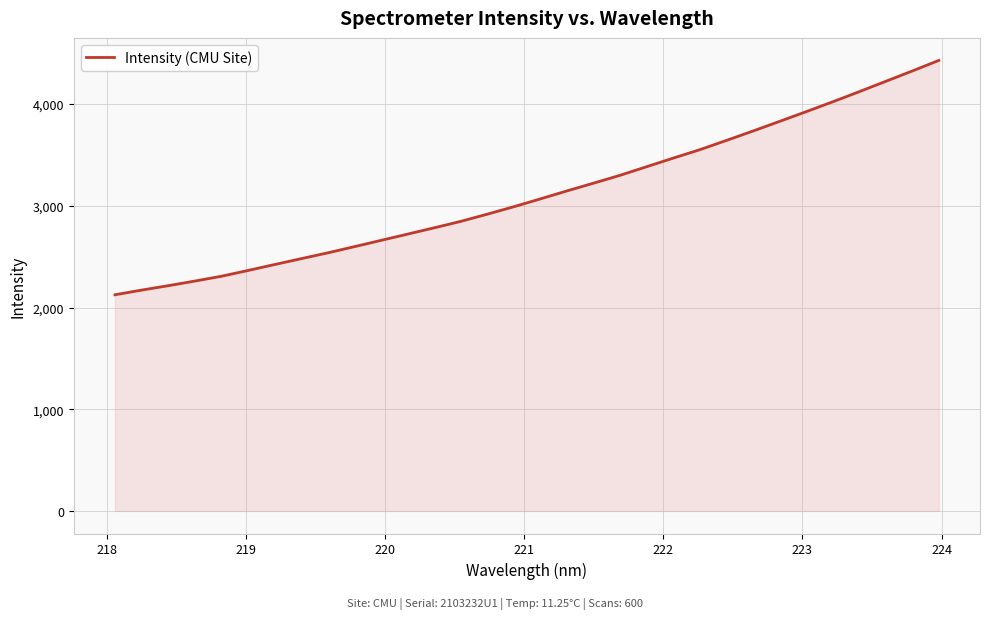

What is the greatest value displayed?

4429.3